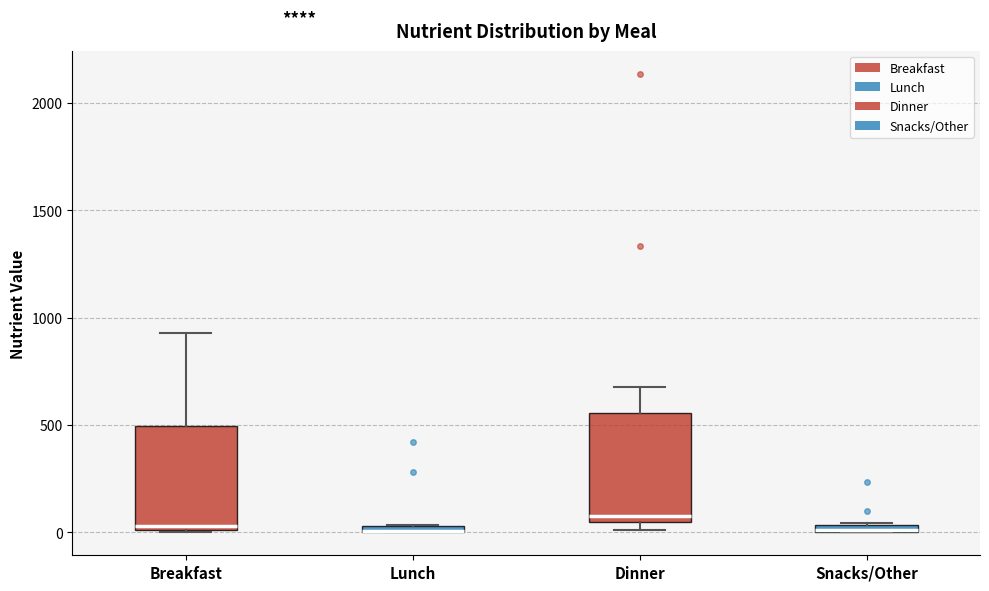

Where does the median line of the box for Dinner sit on the y-axis? The values are not printed on the chart, so give them approximately, as read against the axis.

100